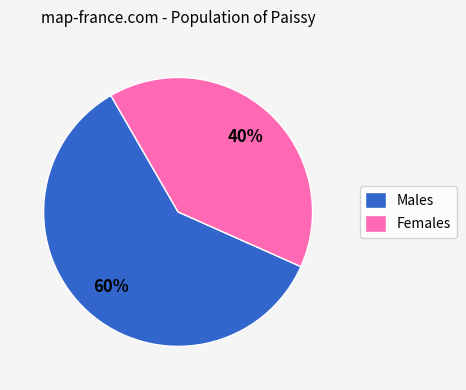

Is there a majority slice in this chart?

Yes